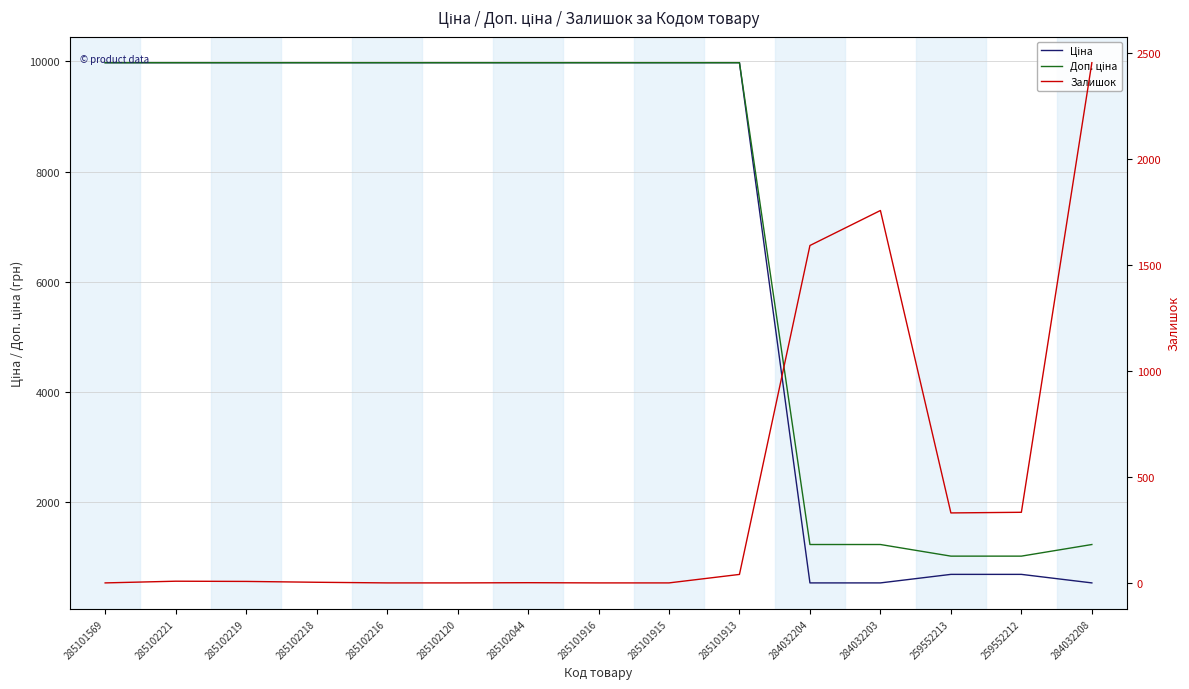

What is the label of the 13th point from the right?

285102219